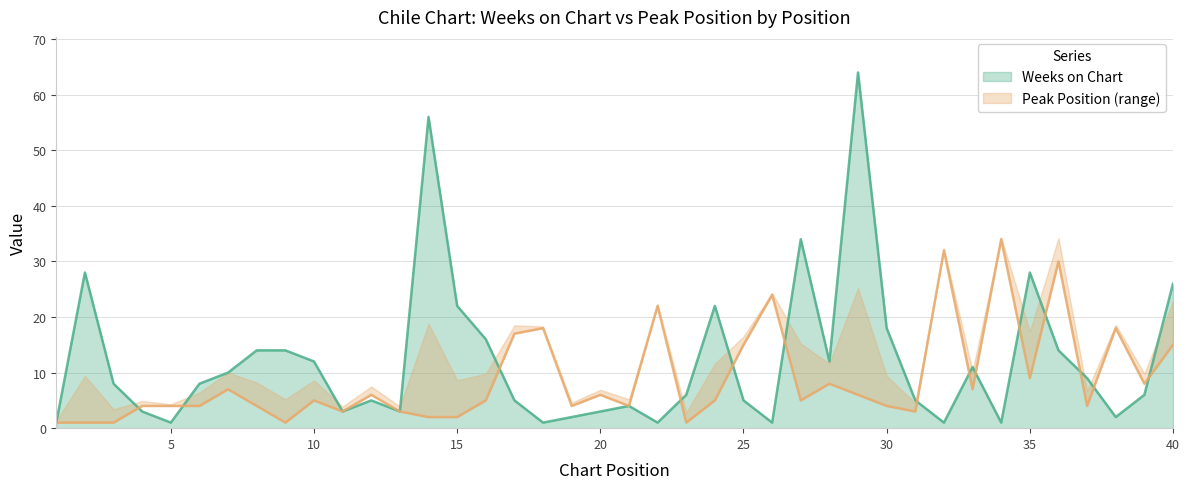

Count the number of data series in this chart.

2